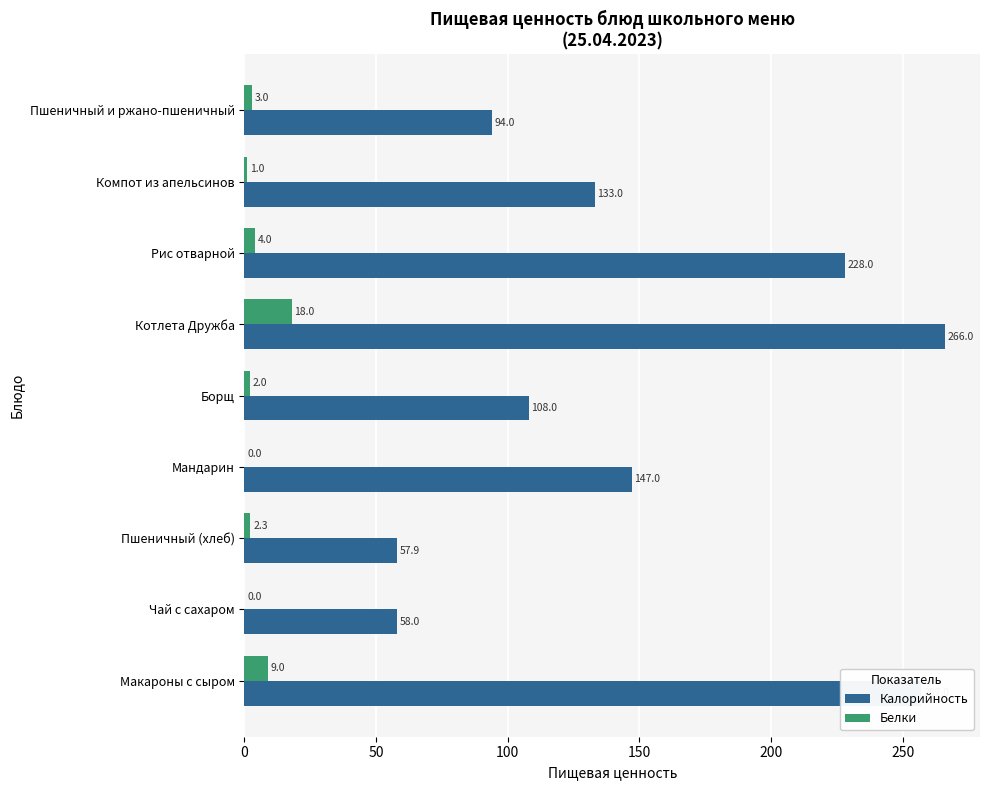

At which label is Калорийность closest to 161?

Мандарин